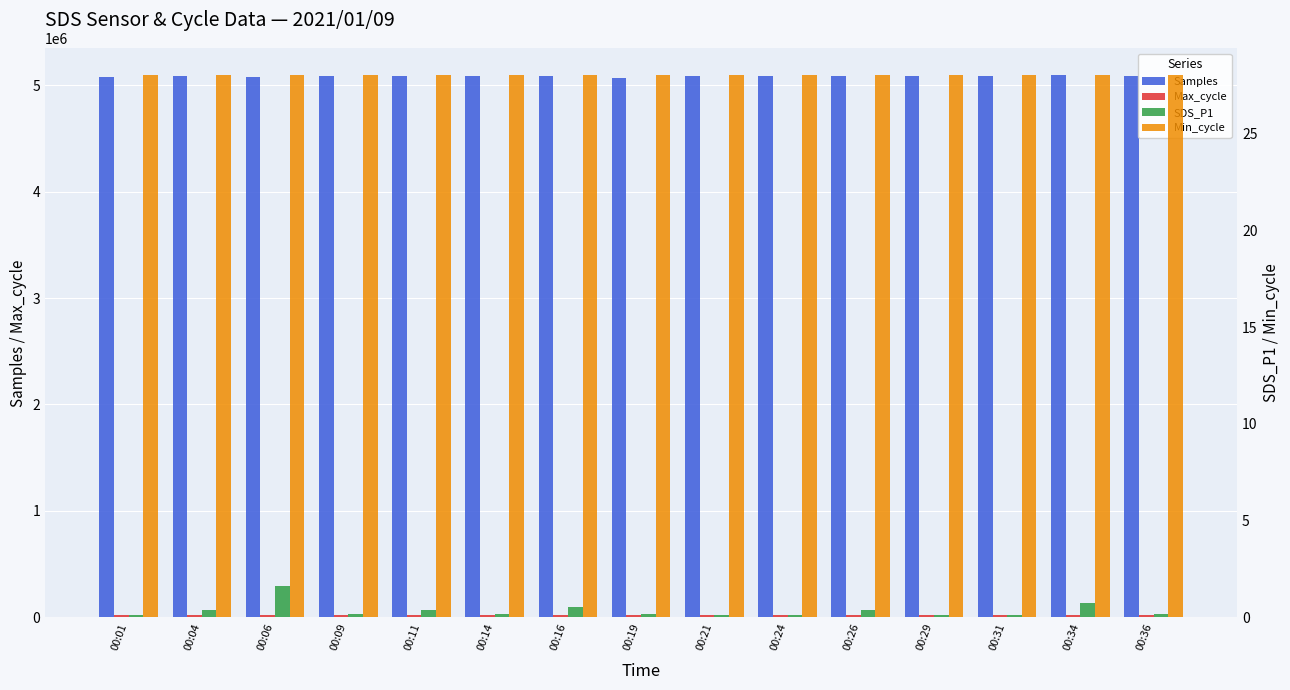

At which label is Max_cycle closest to 20356?

00:24